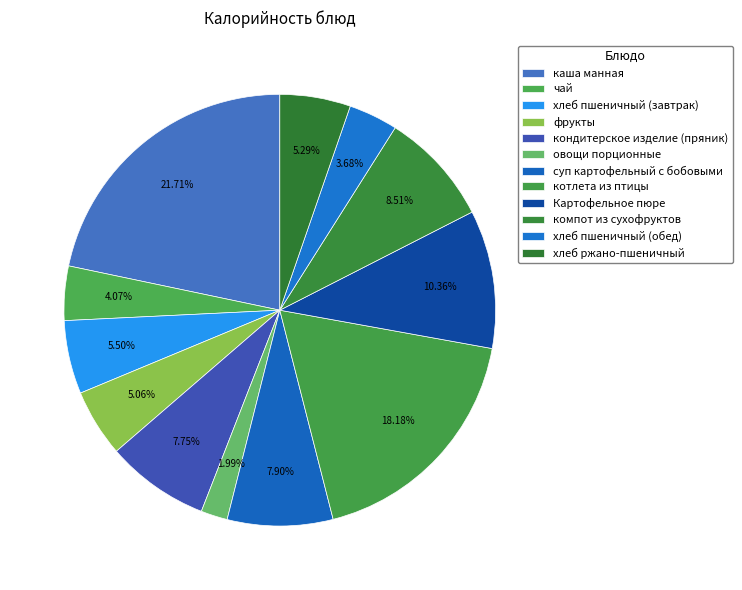

Is it true that Картофельное пюре is 19% of the pie?

False